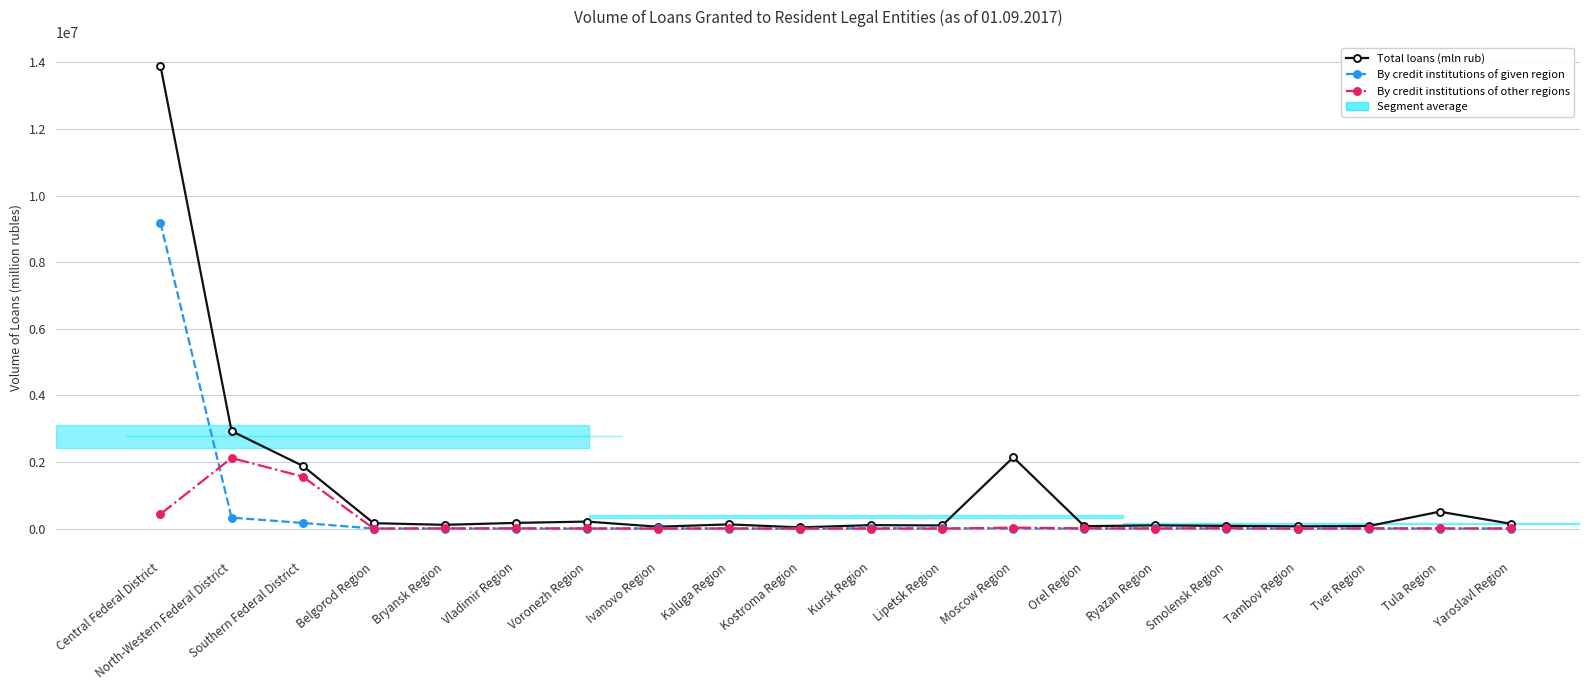

At which label does Total loans (mln rub) first exceed 127512?

Central Federal District